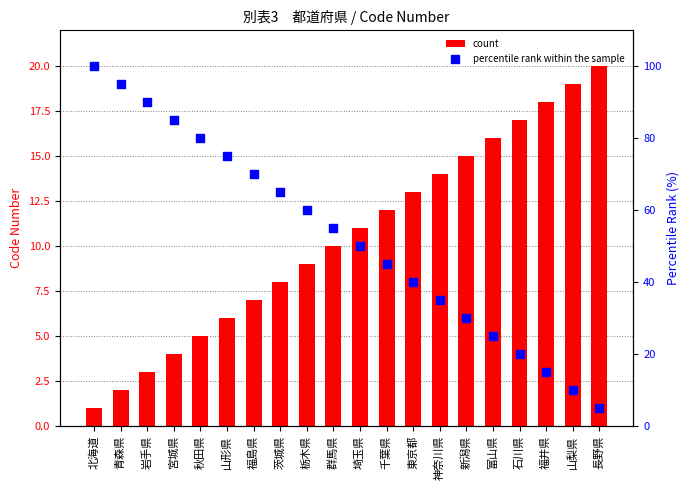

Which series contains the lowest Y value?

count